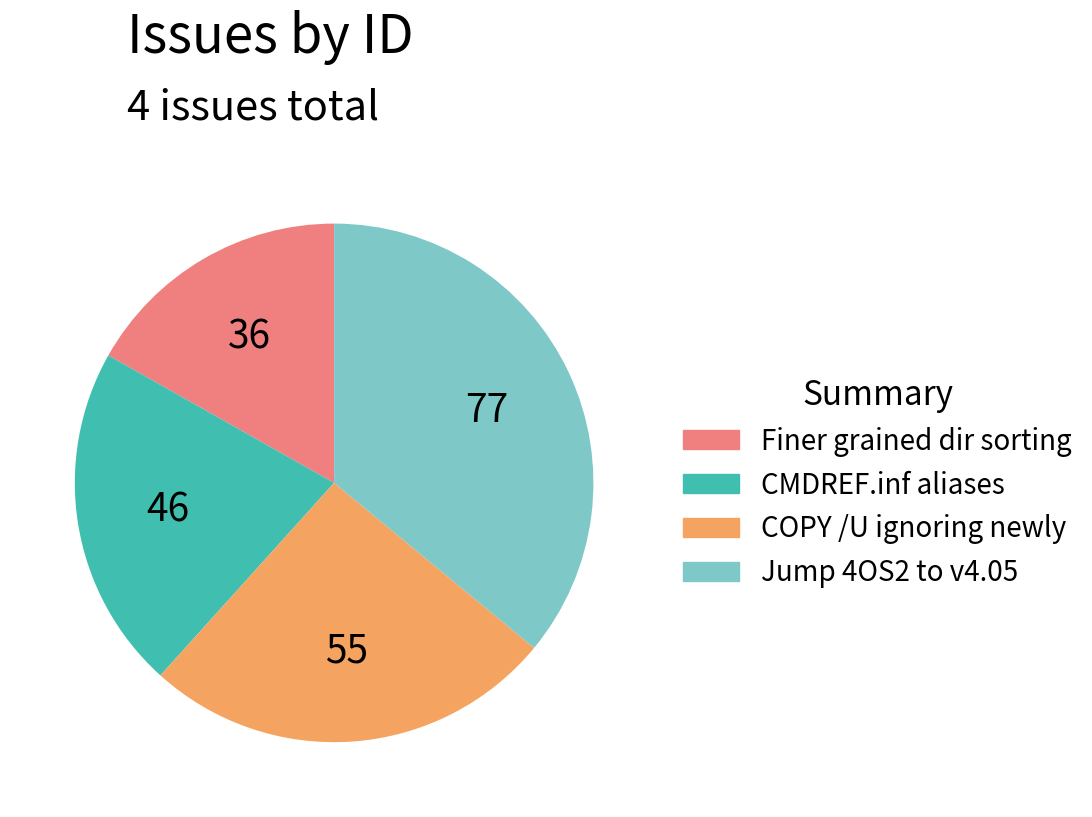

Combined, do CMDREF.inf aliases and COPY /U ignoring newly account for over 50%?

No